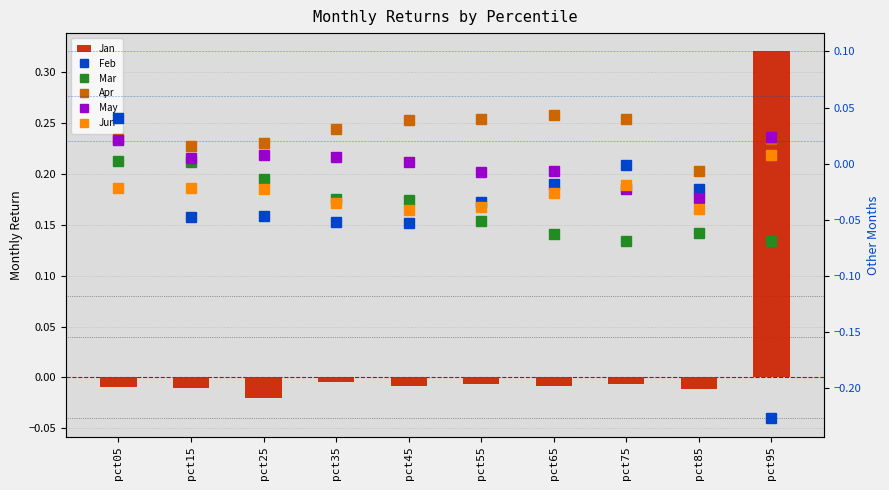

What value does the Feb series have at pct45?

-0.1